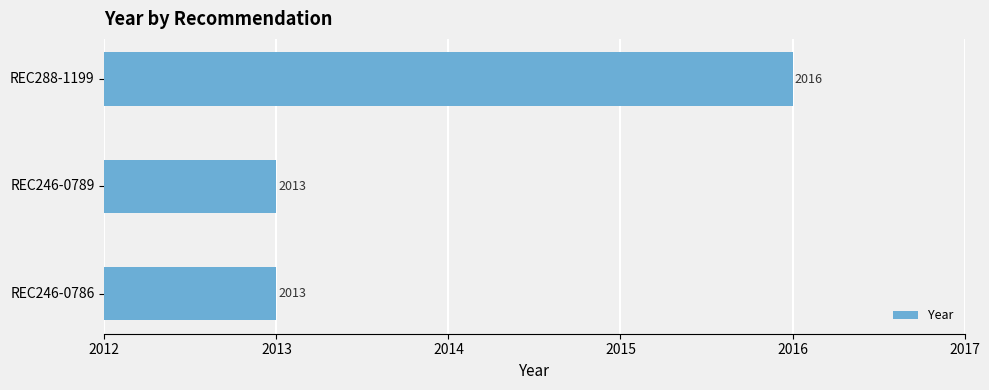

What is the average value?

2014